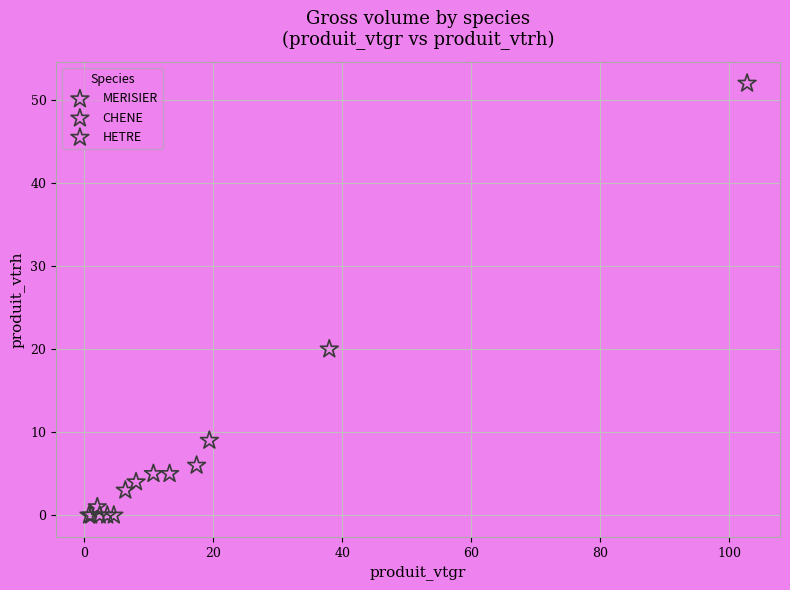

Which series contains the highest Y value?

HETRE